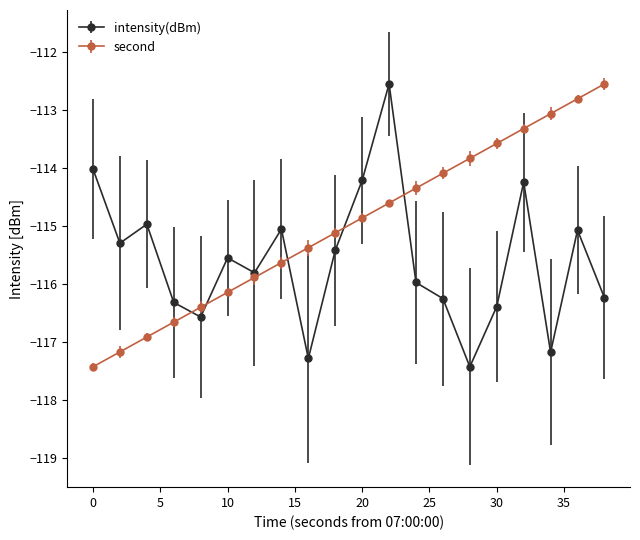

What is the sum of all intensity(dBm) values?

-2311.9